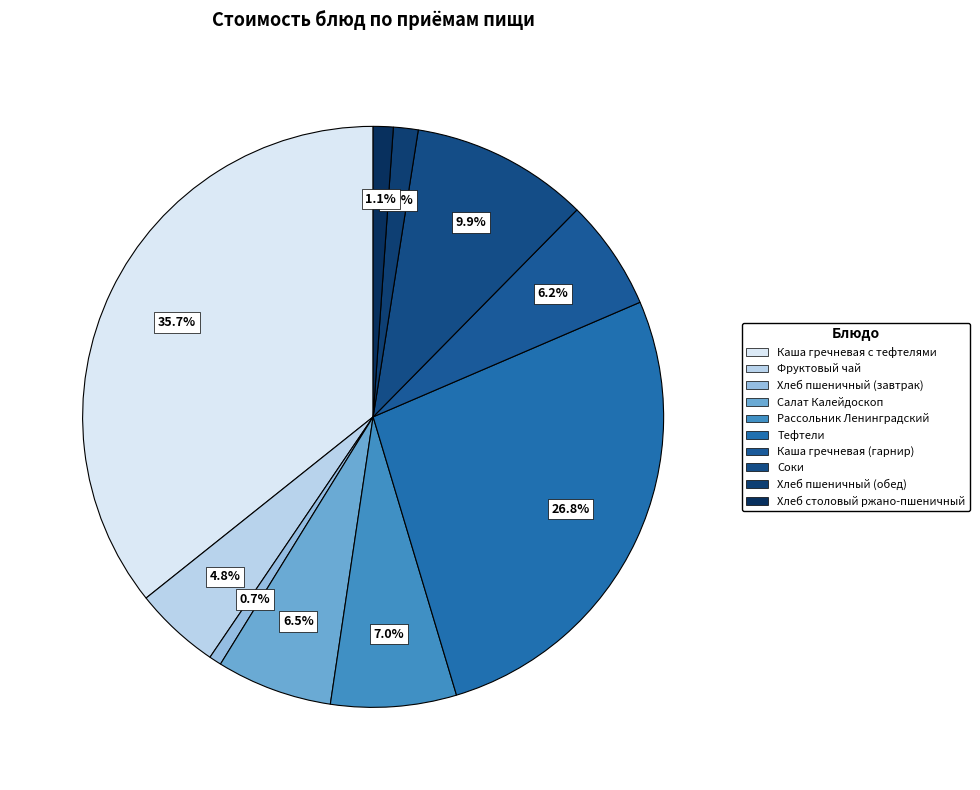

To the nearest percent, what is the combined percentage of Хлеб пшеничный (завтрак) and Каша гречневая с тефтелями?

36%